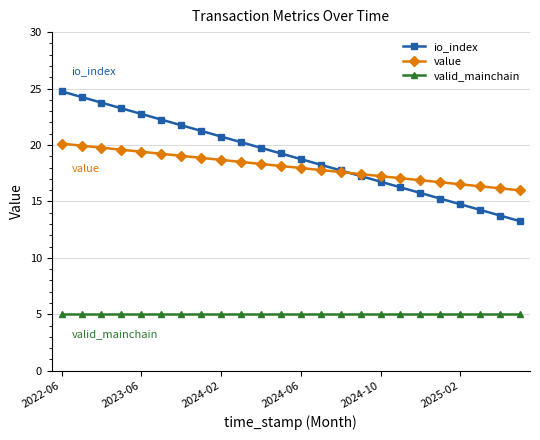

List the series in order of their peak value, lowest first.

valid_mainchain, value, io_index